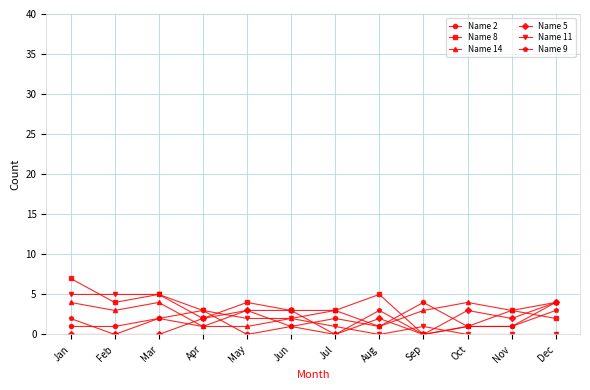

Is this an area chart (filled region under the line)?

No